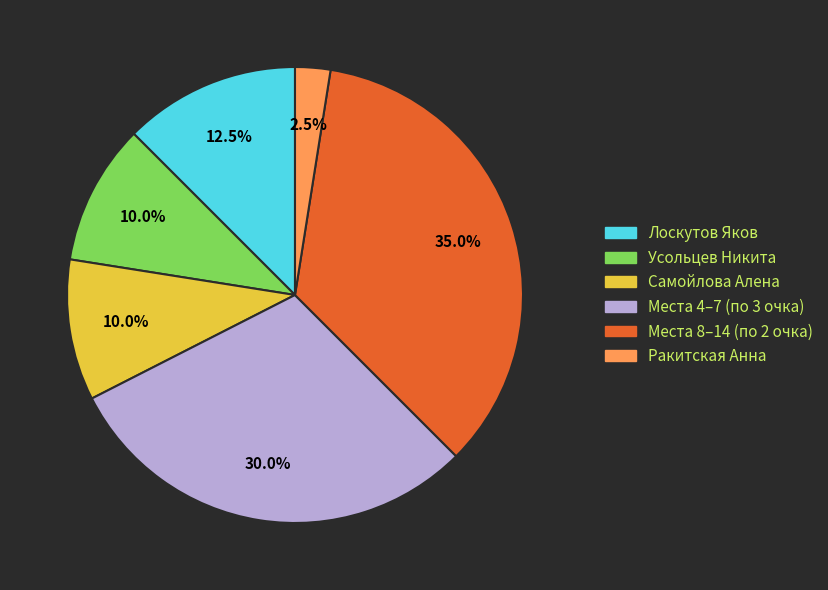

To the nearest percent, what is the difference between the largest and smallest slice percentages?

32%